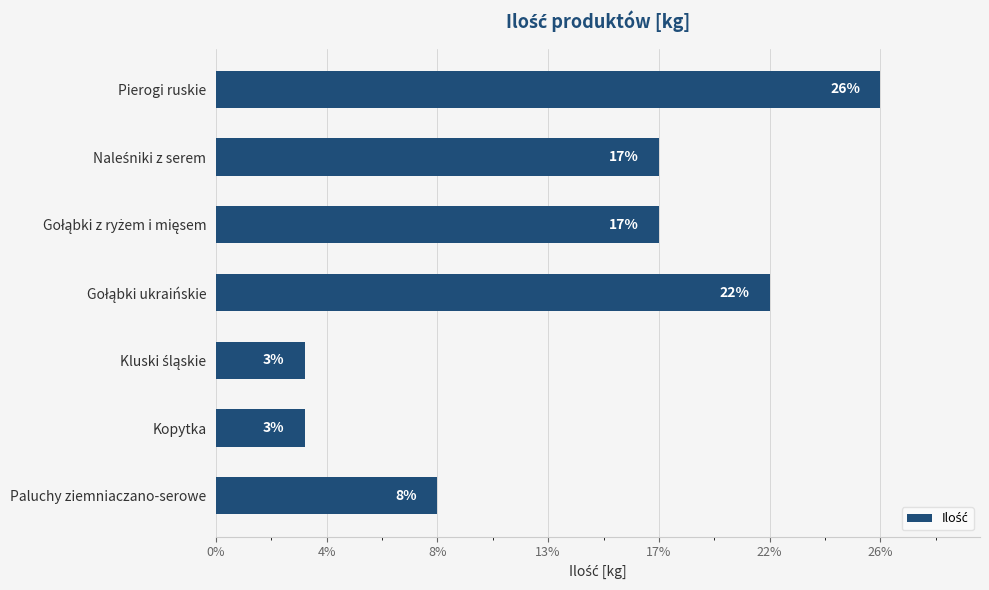

Are the bars horizontal?

Yes